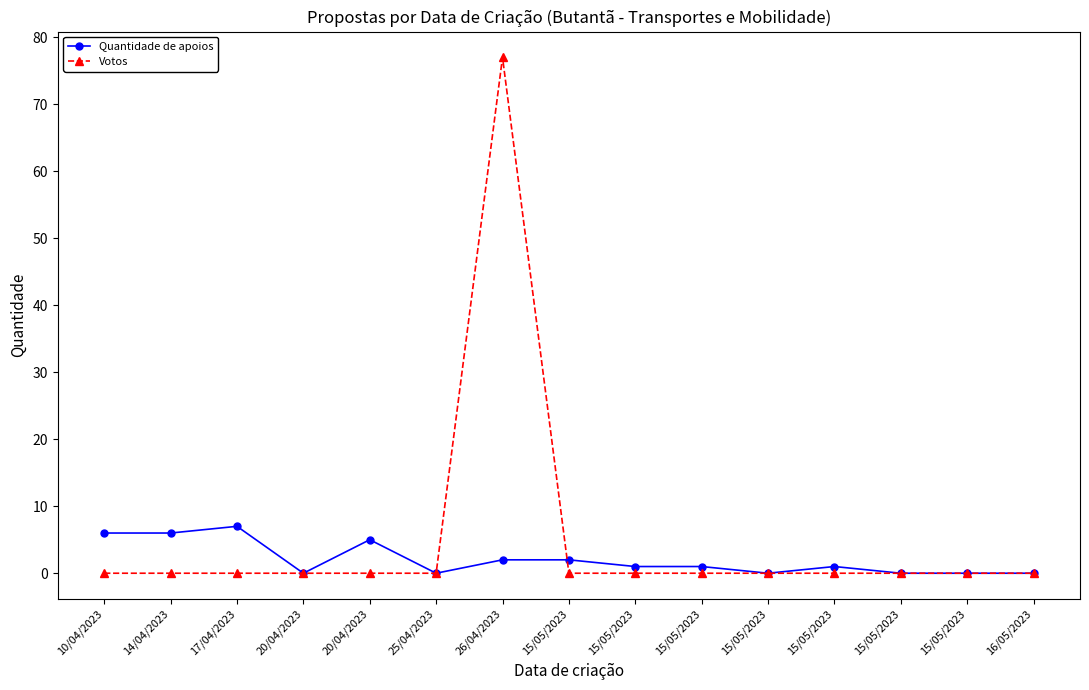

What are all the series names shown in the legend?

Quantidade de apoios, Votos